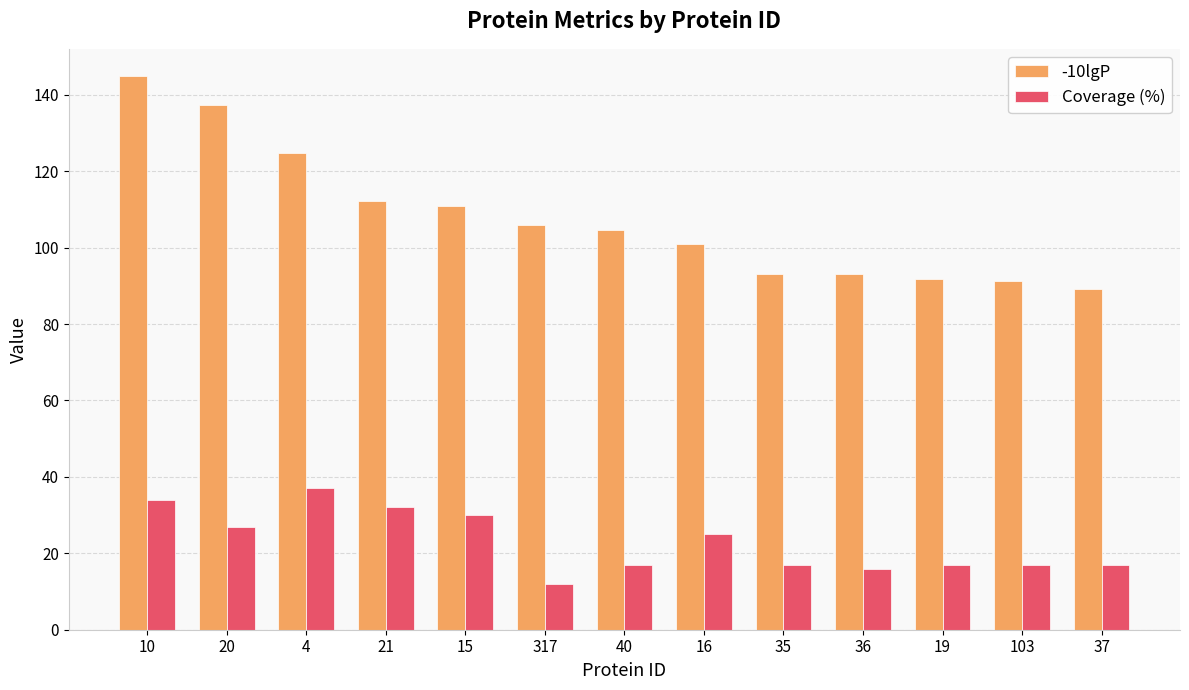

Which series has the largest range (max minus min)?

-10lgP